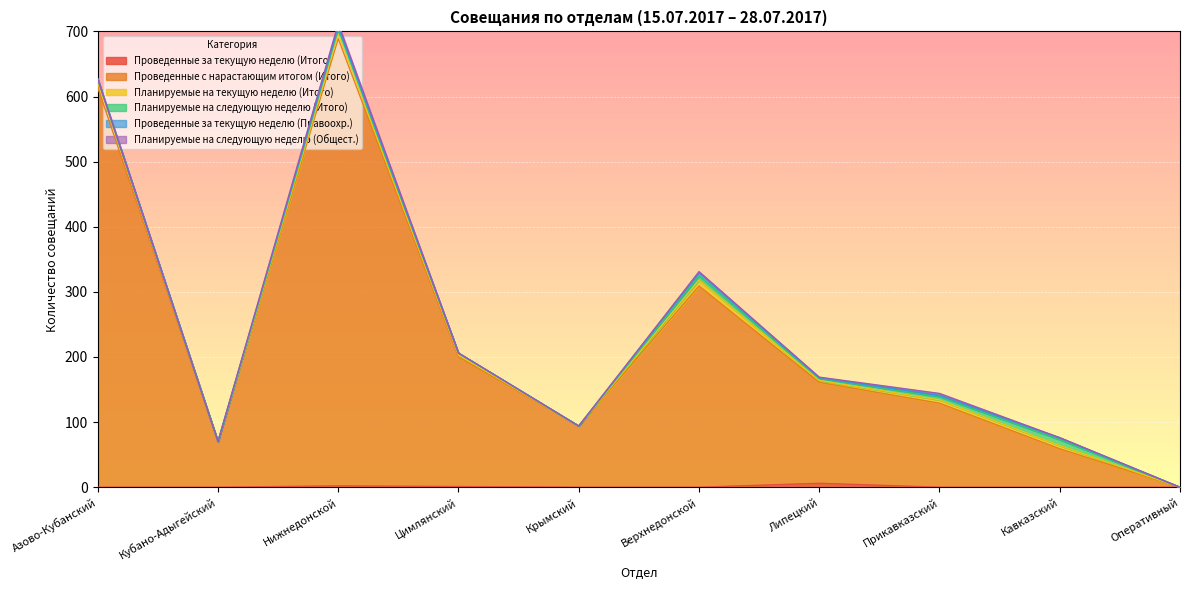

What is the value of the Планируемые на текущую неделю (Итого) point at the 9th from the left?

5